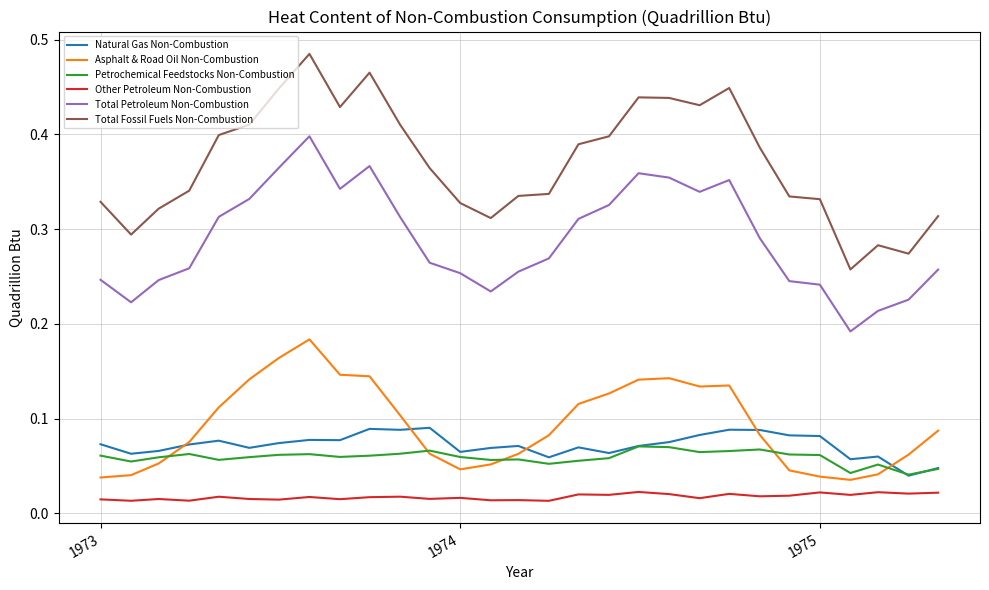

Which series has the largest range (max minus min)?

Total Fossil Fuels Non-Combustion